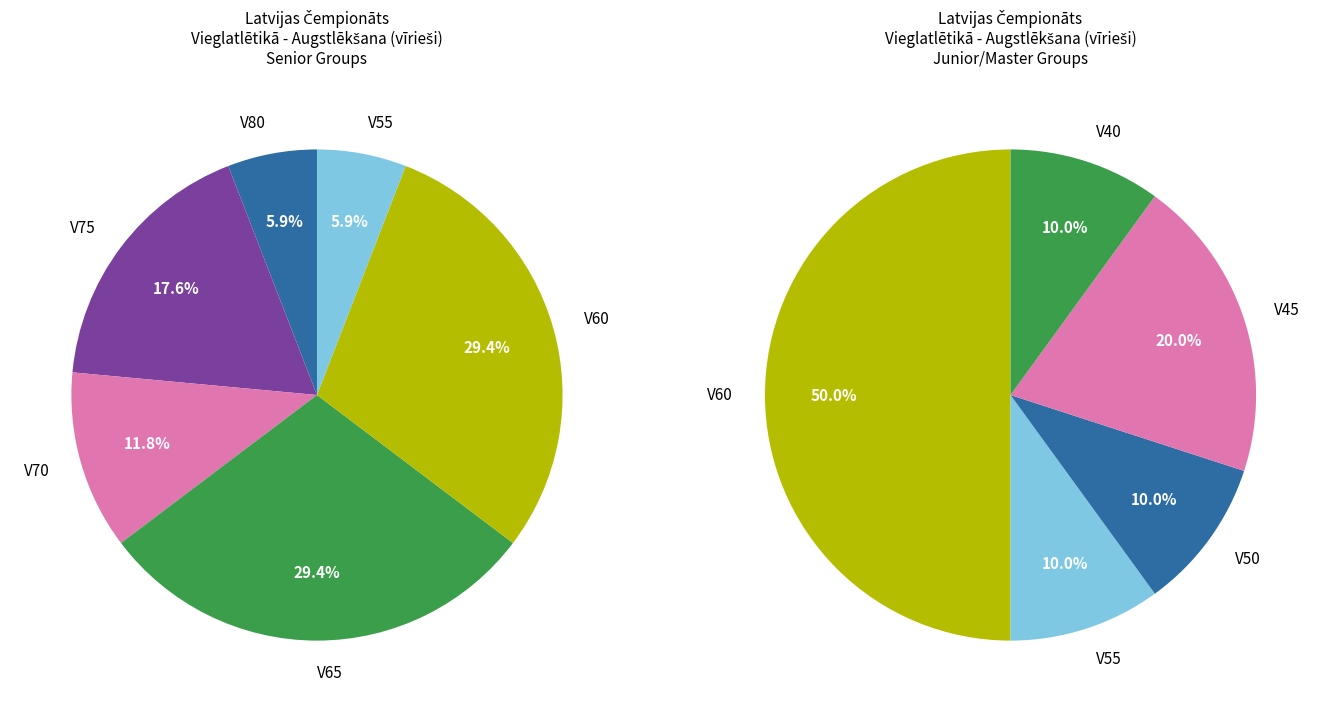

What is the largest slice in the pie chart?

V65